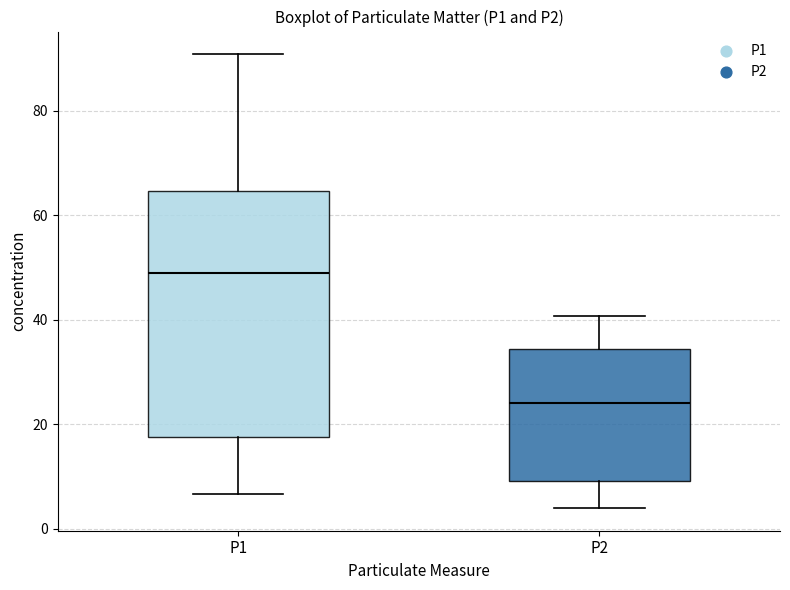

Reading left to right, transcribe this box plot: for each box, give where its median line is, the range the box spans, and where its two whiskers end, as read against the y-axis. The values are not printed on the chart, so give them approximately, as read against the axis.

P1: median 48, box 18 to 64, whiskers 6 to 90
P2: median 24, box 10 to 34, whiskers 4 to 40